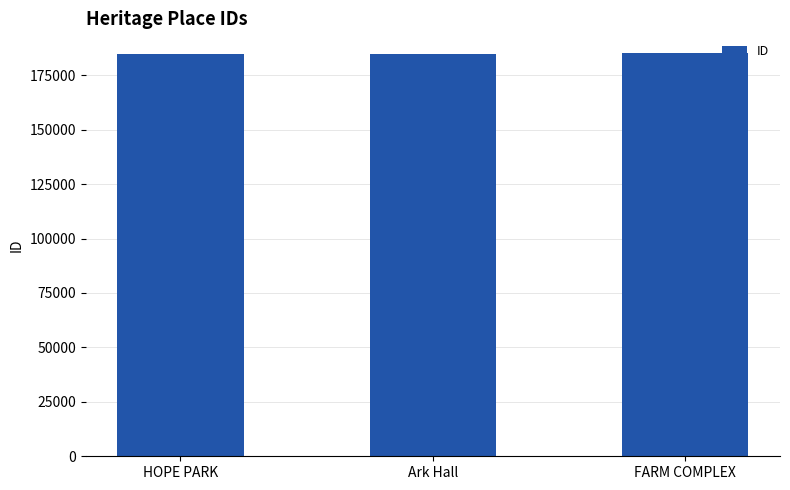

What is the sum of all values?

554802